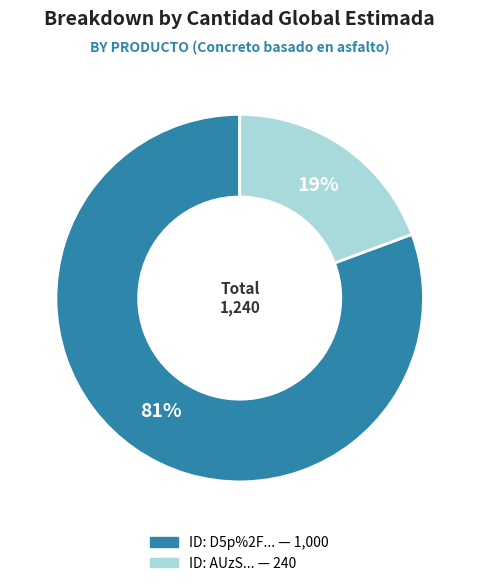

To the nearest percent, what is the average slice percentage?

50%